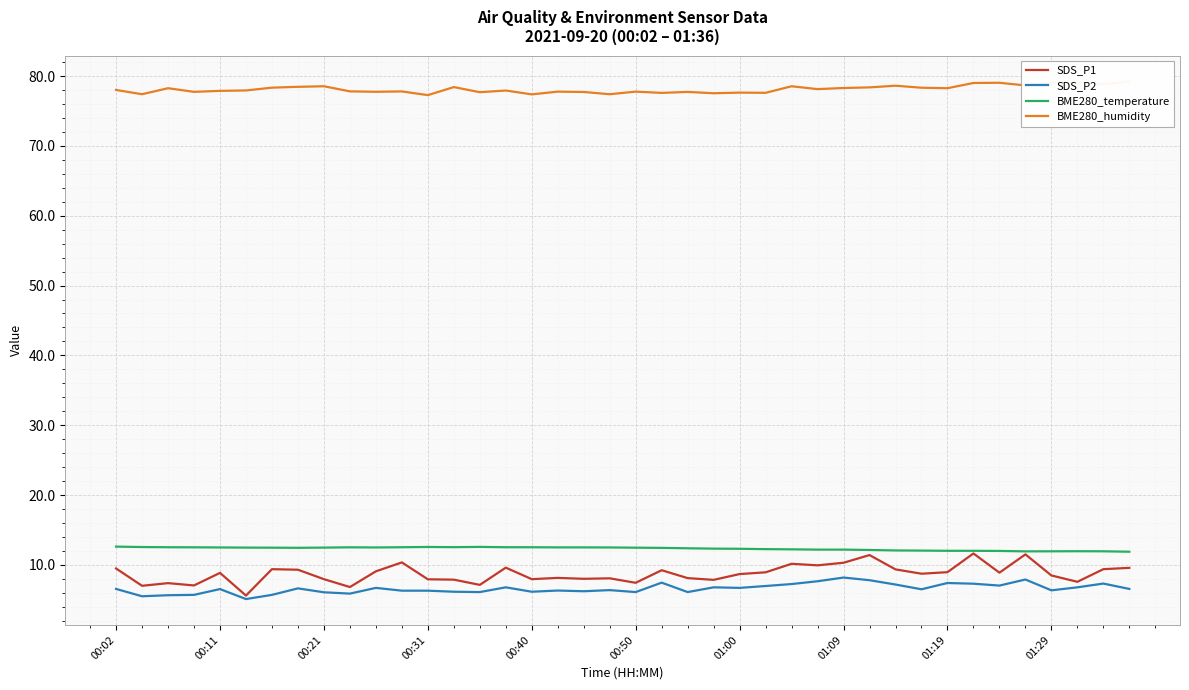

Which series has the largest total across all categories?

BME280_humidity